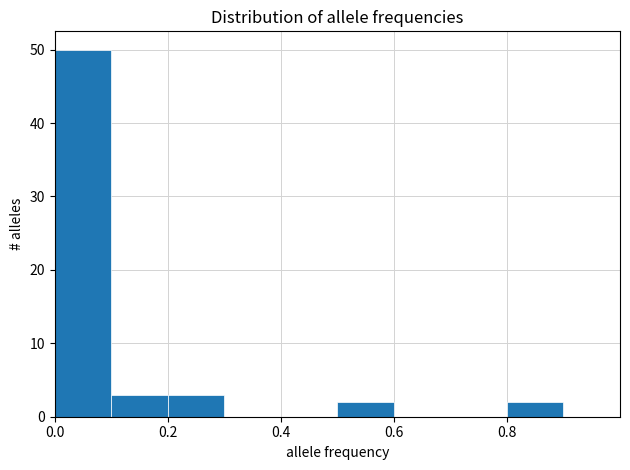

Over which range of the x-axis is the bar tallest?

0.0 to 0.1